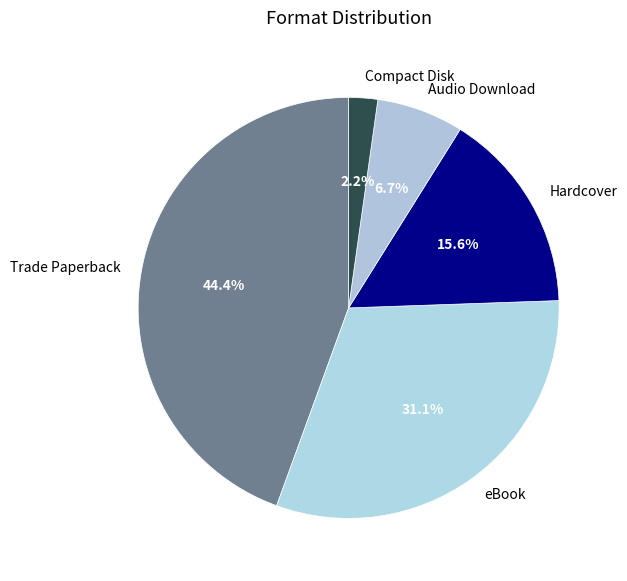

Which slice is the largest?

Trade Paperback